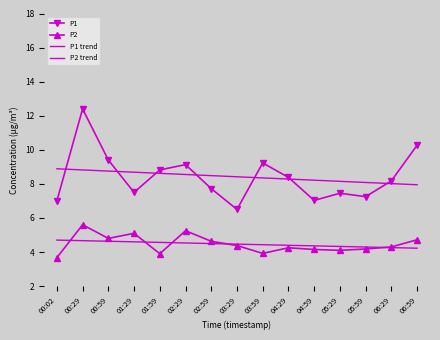

Rank the series at 06:29 from highest to lowest value.

P1, P1 trend, P2, P2 trend